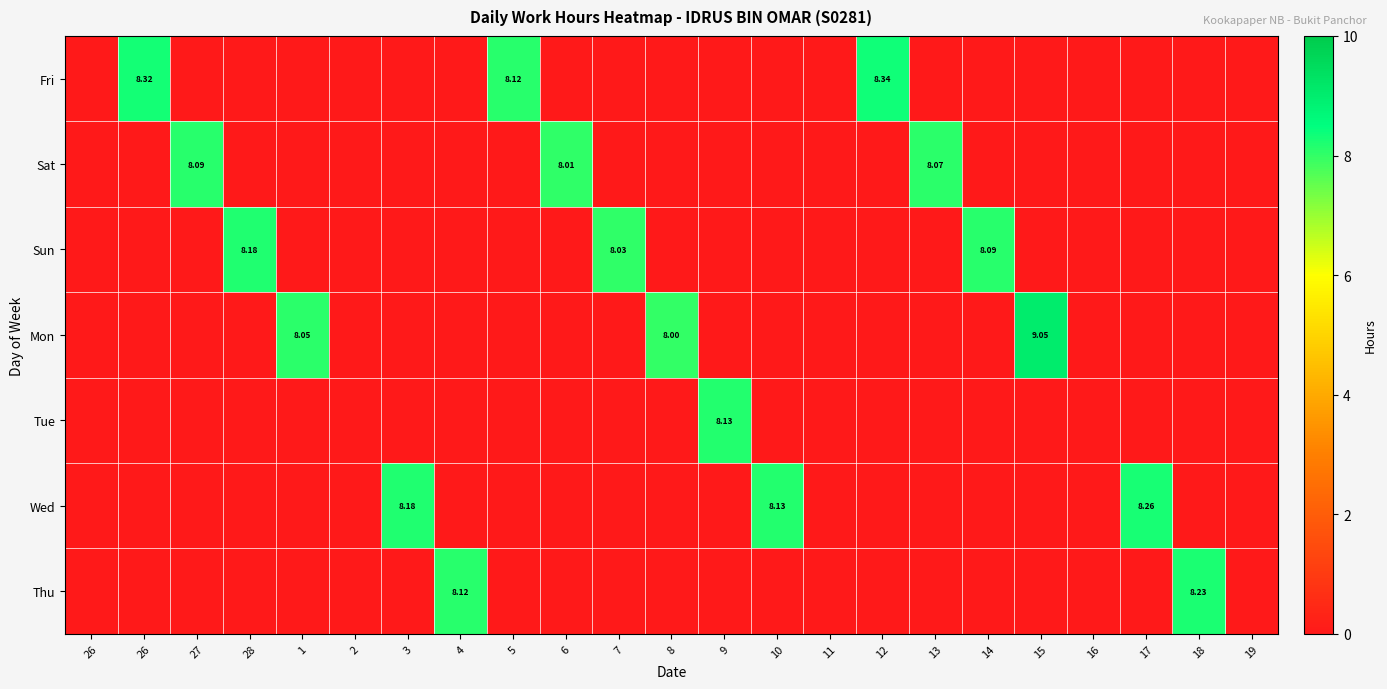

Is it true that Wed equals 0.0 at 6?

True